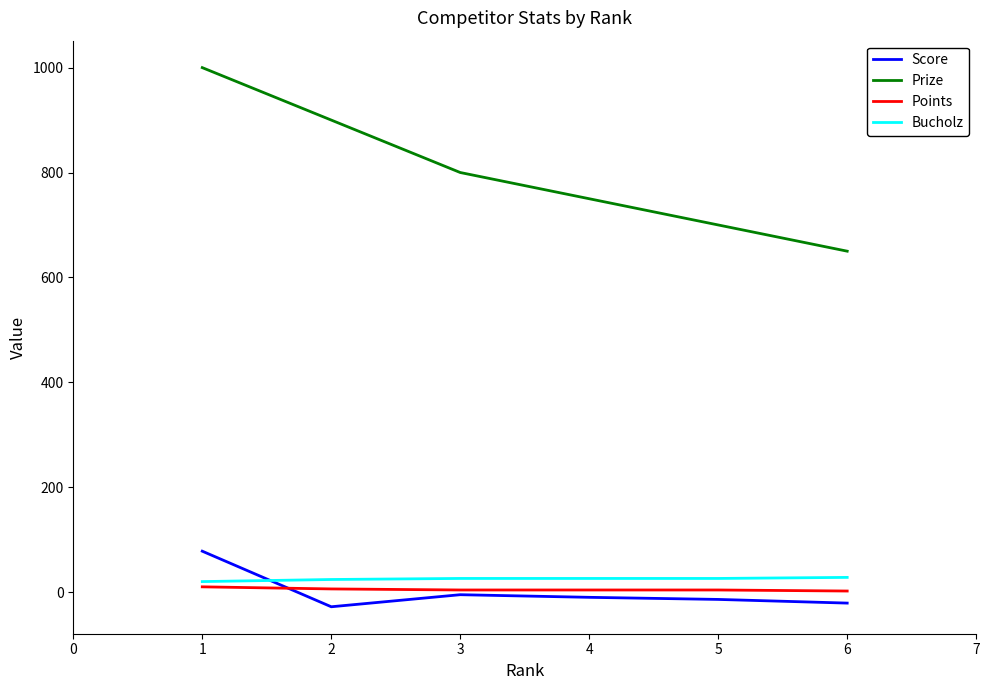

Between 3 and 5, which series saw the biggest shift?

Prize